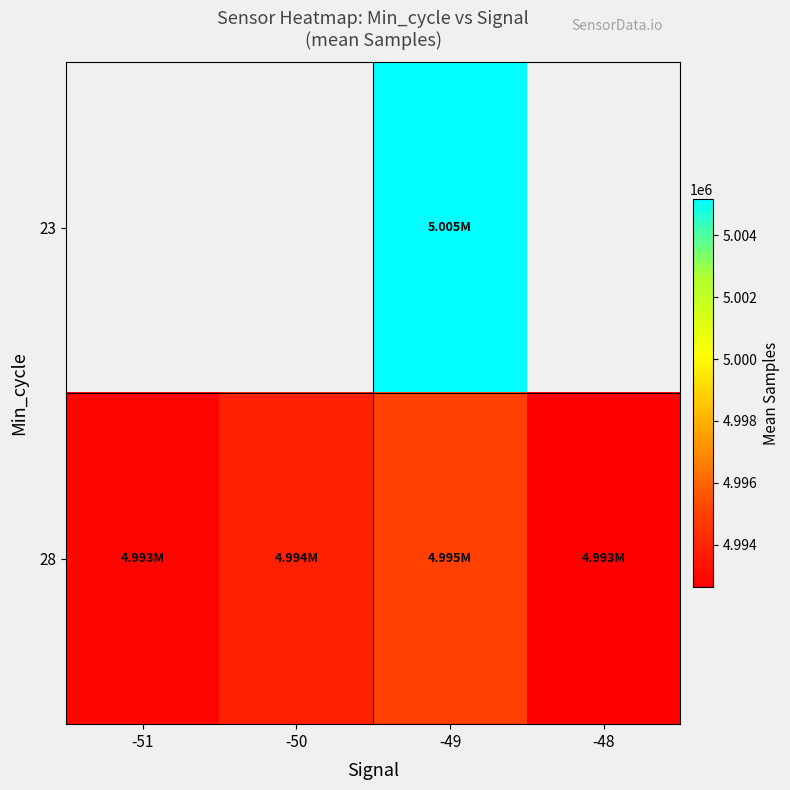

What is the difference between the maximum and minimum values in the 28 series?

2357.6